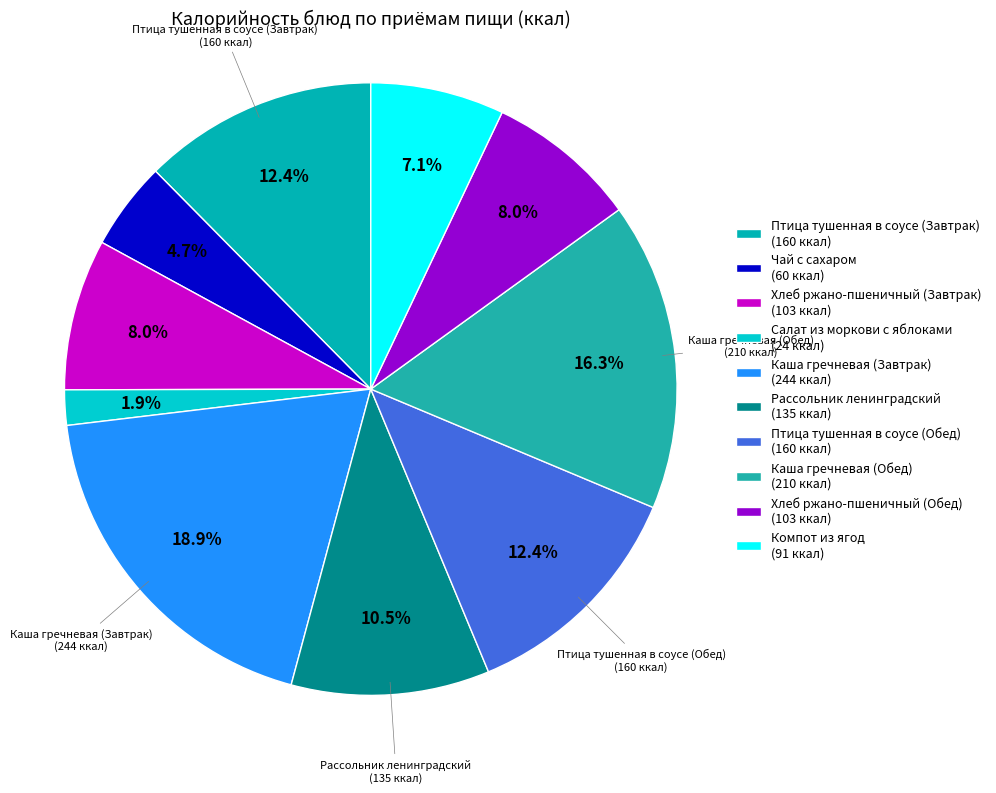

Which slice is the smallest?

Салат из моркови с яблоками